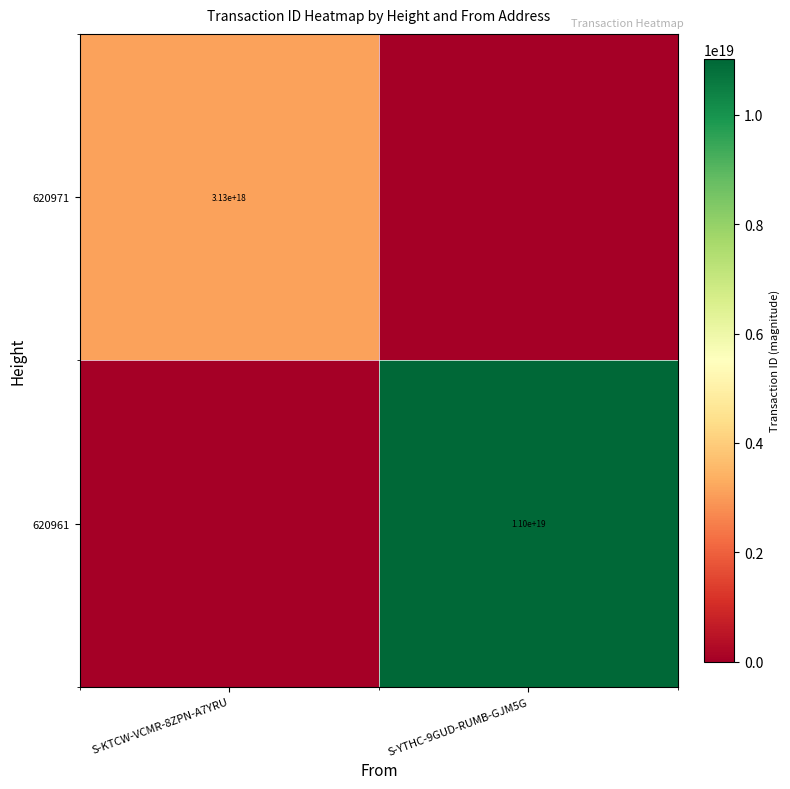

How many data points does each series have?

2